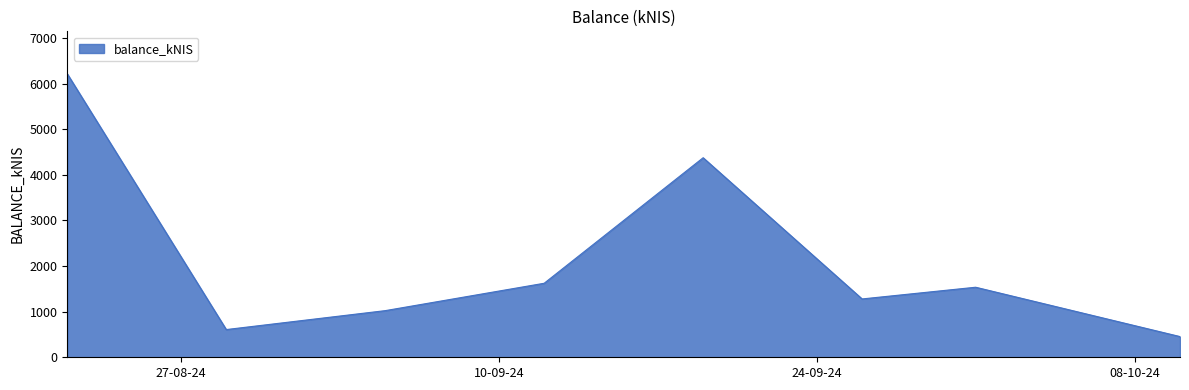

True or false: the data has more than 0 interior local peaks.

True